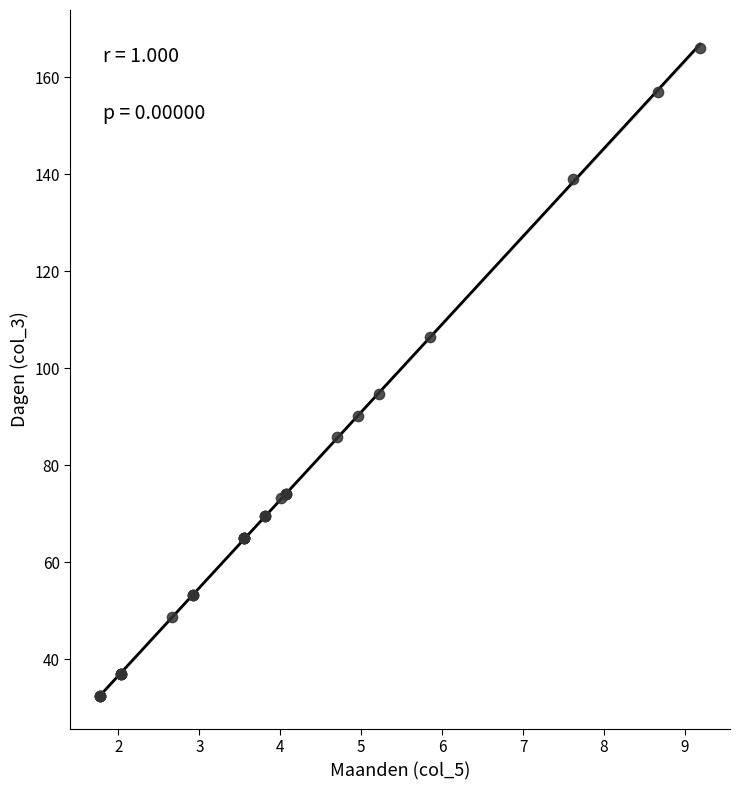

What Y value in the scatter plot is closest to 99?

94.8